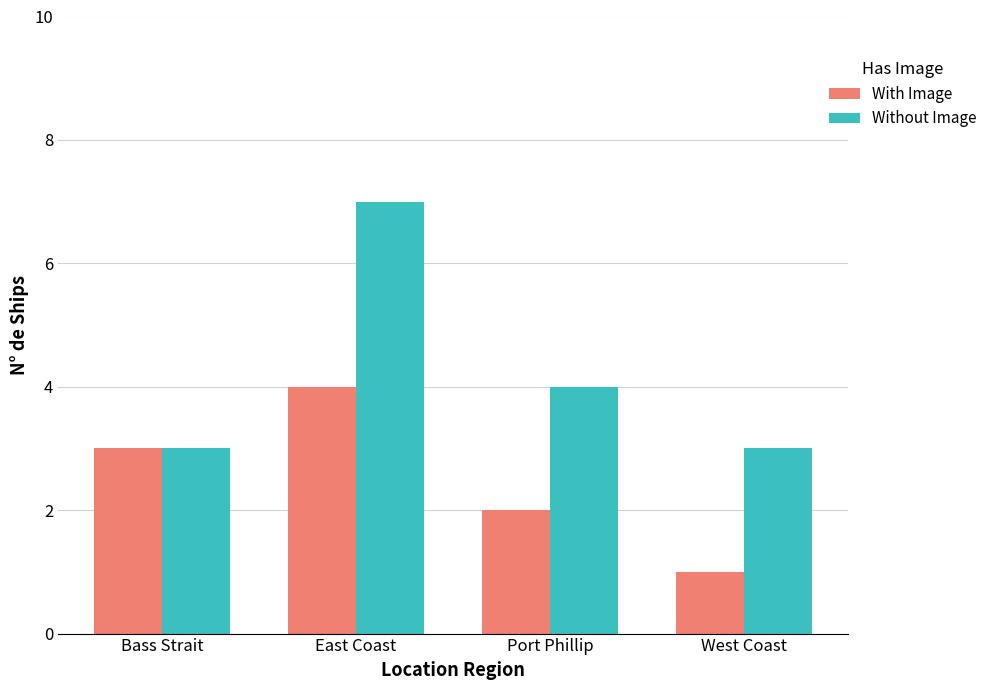

What is the label of the 1st bar from the right?

West Coast